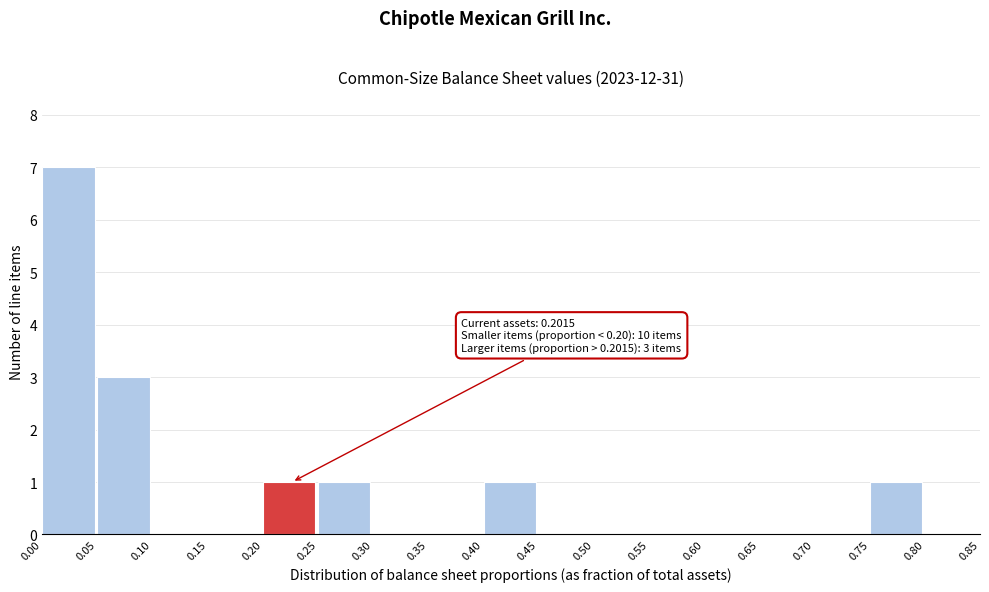

Which range on the x-axis has the tallest bar?

0.00 to 0.05